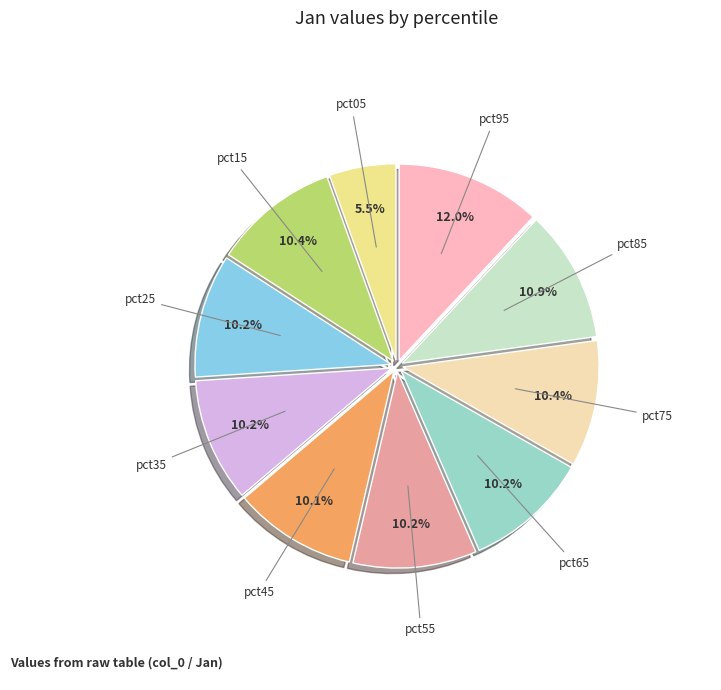

Is there any slice that represents more than half of the pie?

No